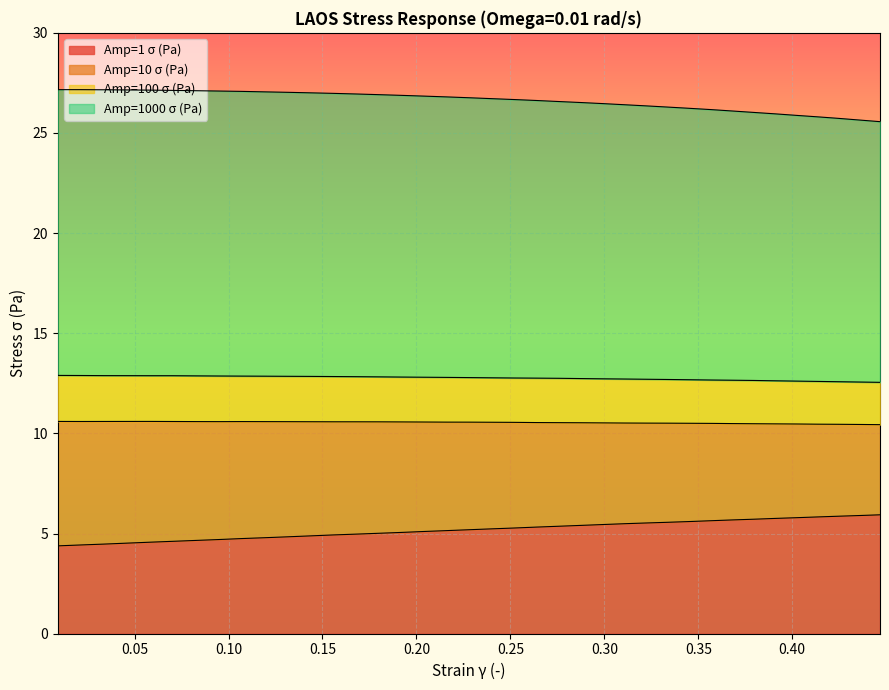

Which category has the lowest value across all series?

0.00913521